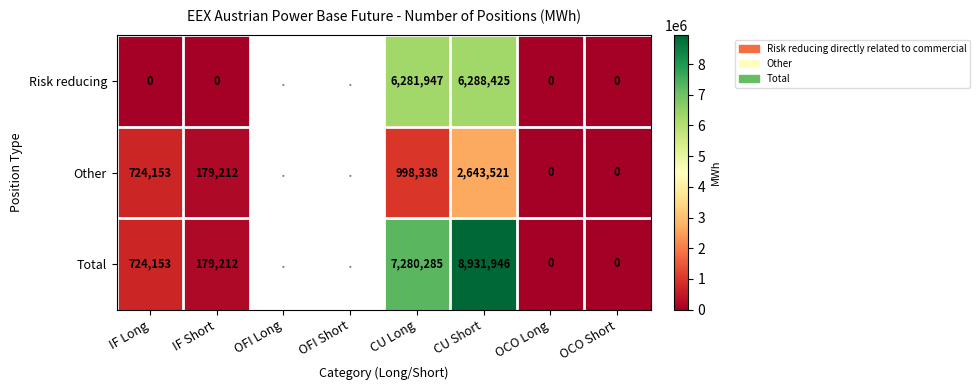

How many series are shown in this chart?

3